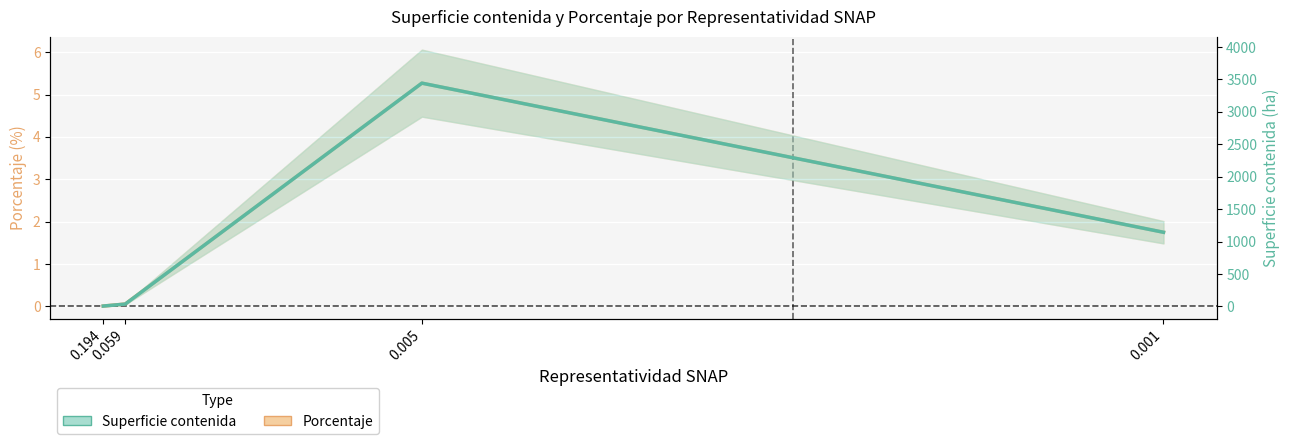

Is the value of Porcentaje at 0.194 greater than the value of Superficie contenida at 0.194?

No